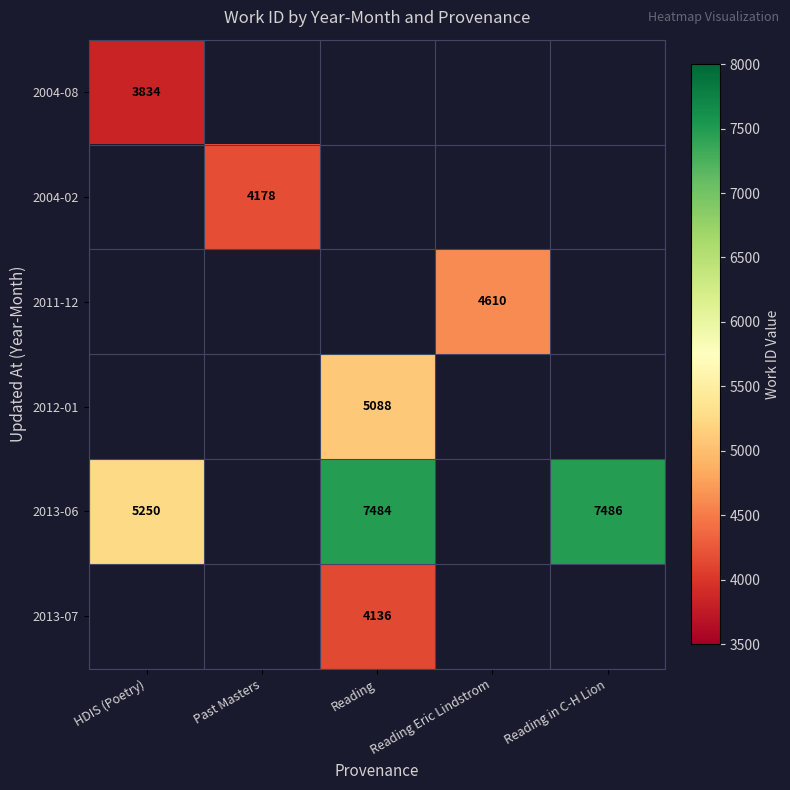

What is the minimum value shown in the chart?

3834.0